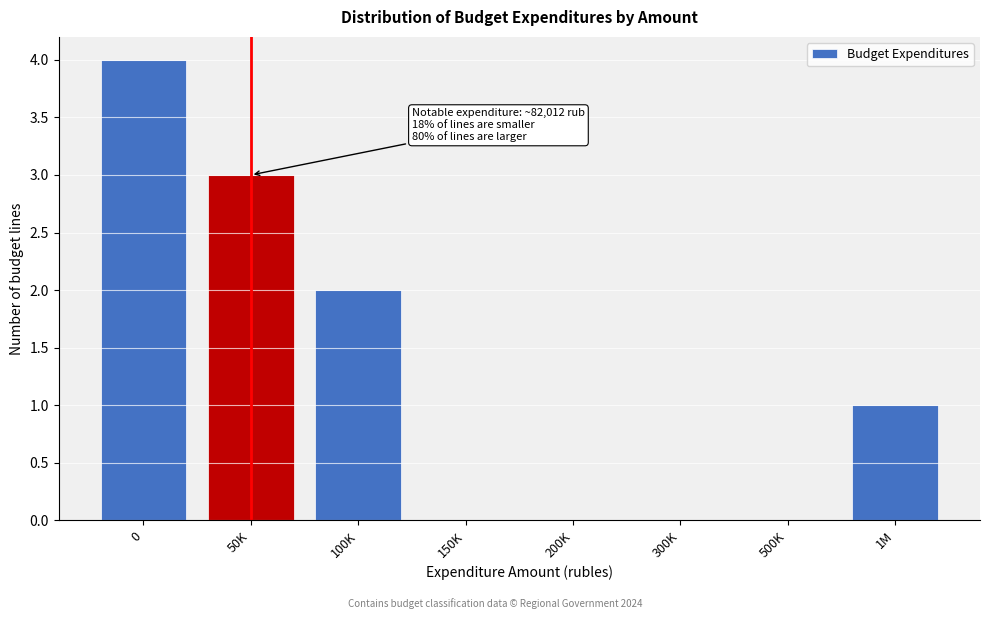

Reading right to left, list all the values displayed in this chart.

1M=1	500K=0	300K=0	200K=0	150K=0	100K=2	50K=3	0=4